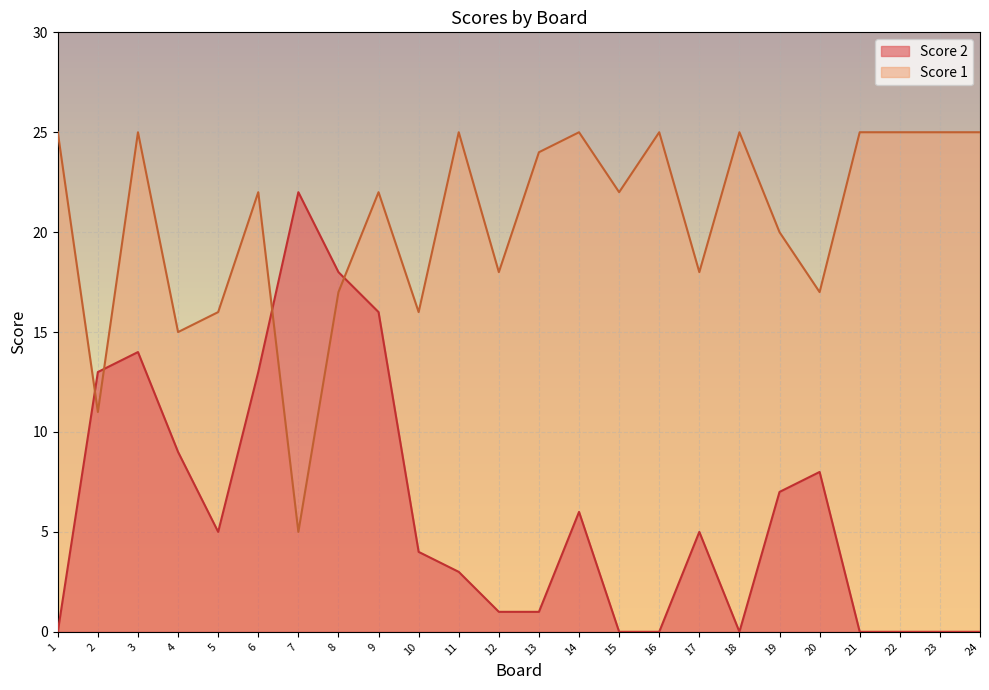

How many interior local valleys does the Score 2 series have?

2